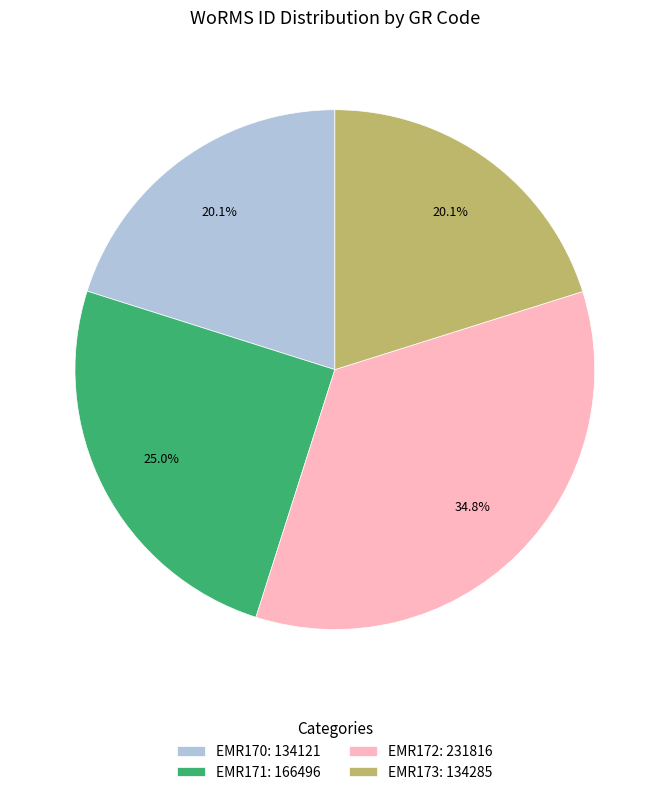

To the nearest percent, what portion does EMR172 represent?

35%